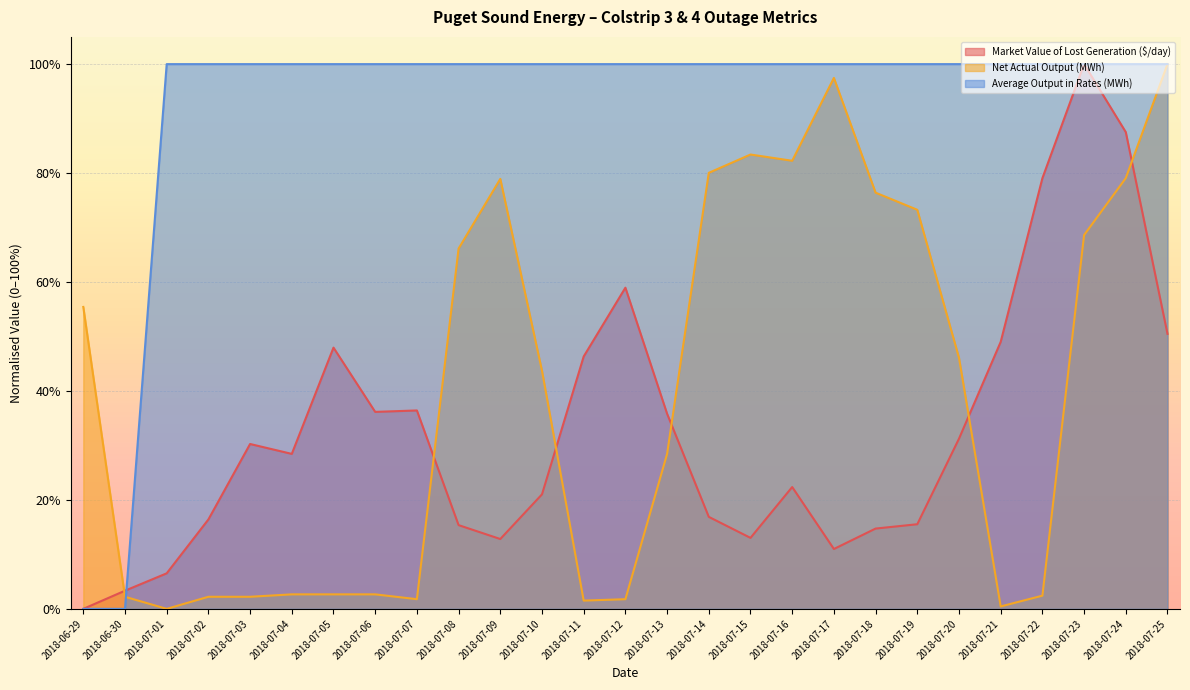

At which label is Average Output in Rates (MWh) closest to 0?

2018-06-29